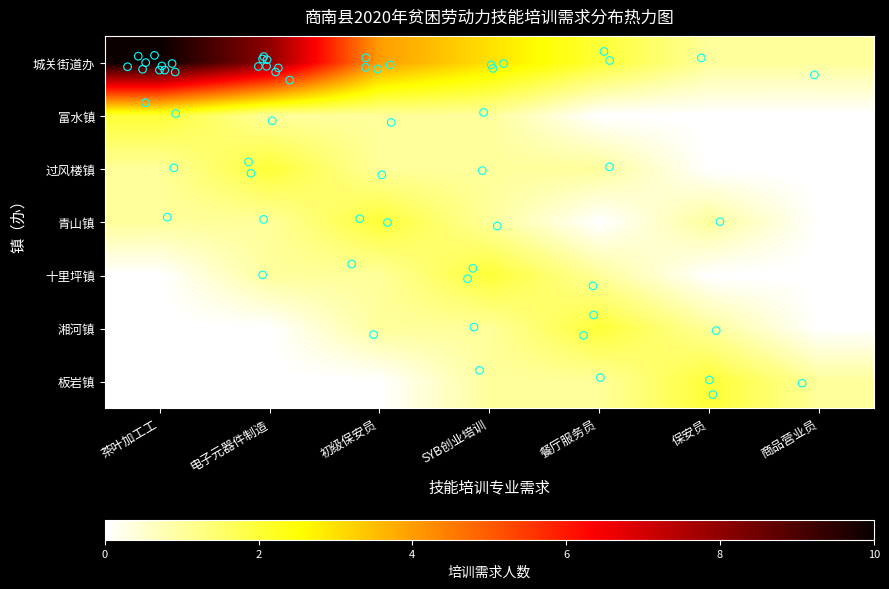

Where is 湘河镇 nearest to the value 1?

初级保安员